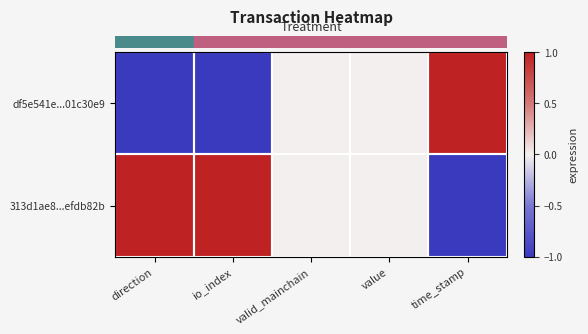

Between time_stamp and valid_mainchain, which is larger?

time_stamp